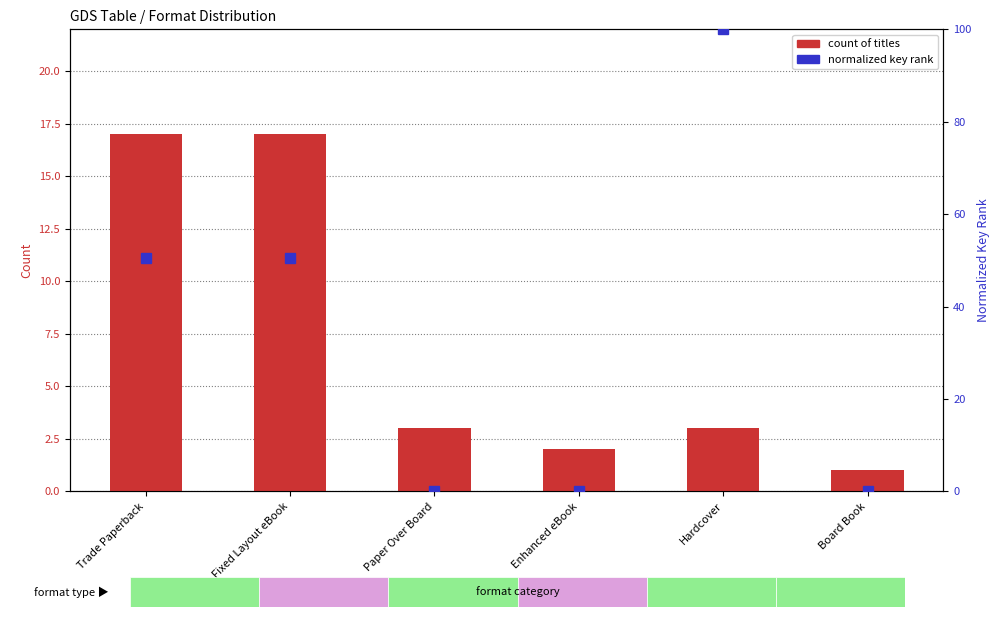

How many data points in count of titles are less than 3?

2